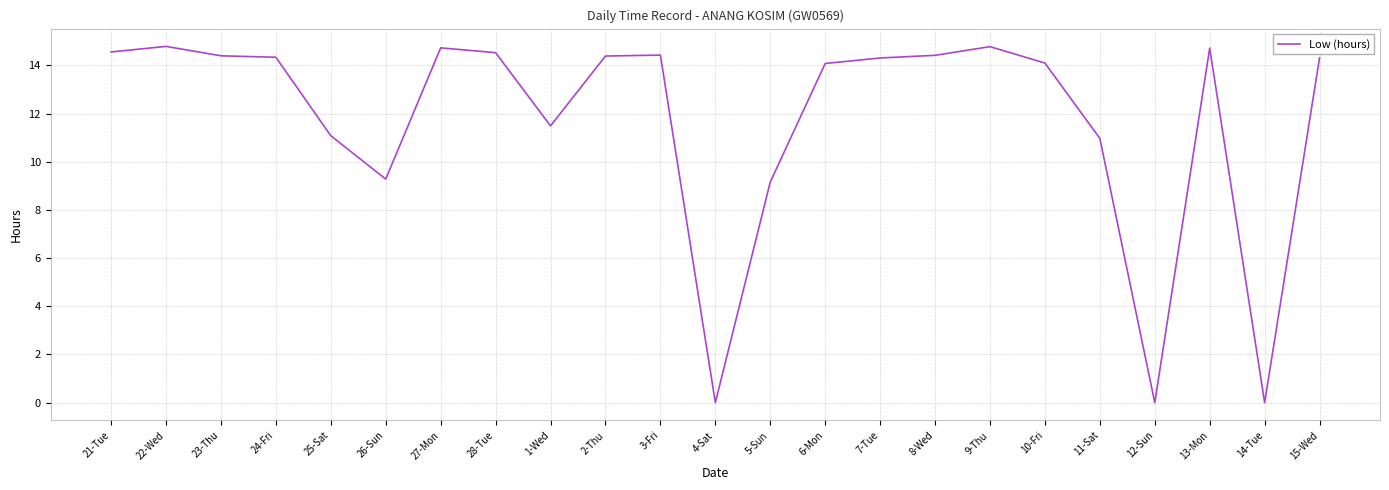

Between 27-Mon and 24-Fri, which is larger?

27-Mon